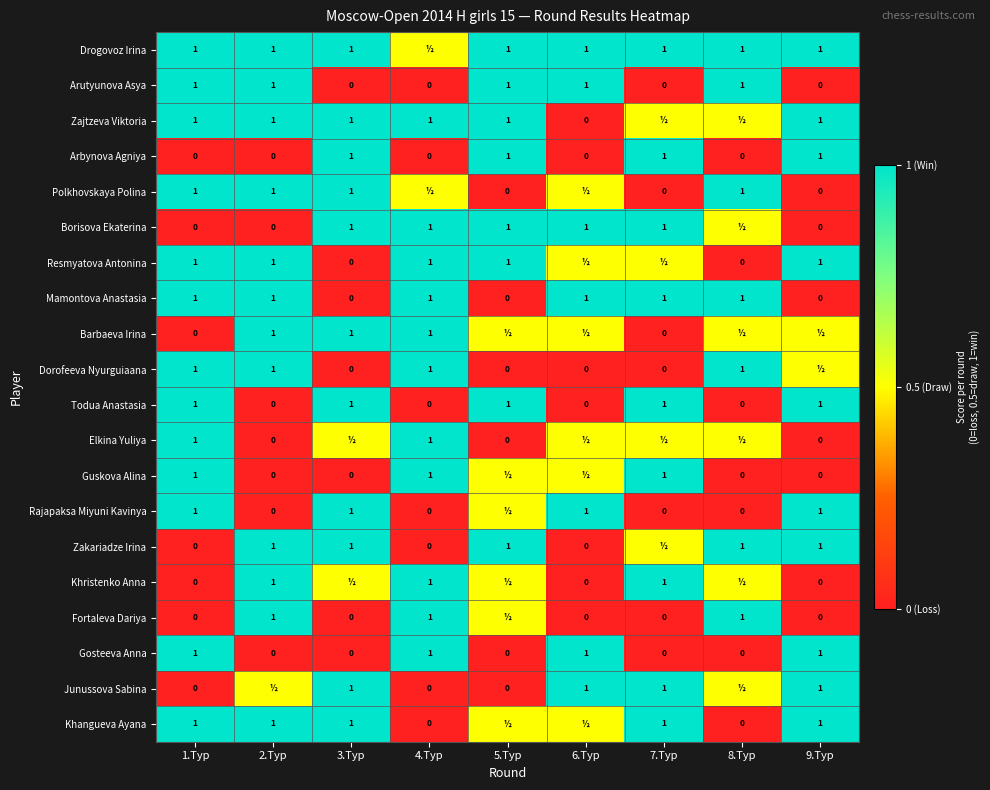

Count the number of categories in the chart.

9